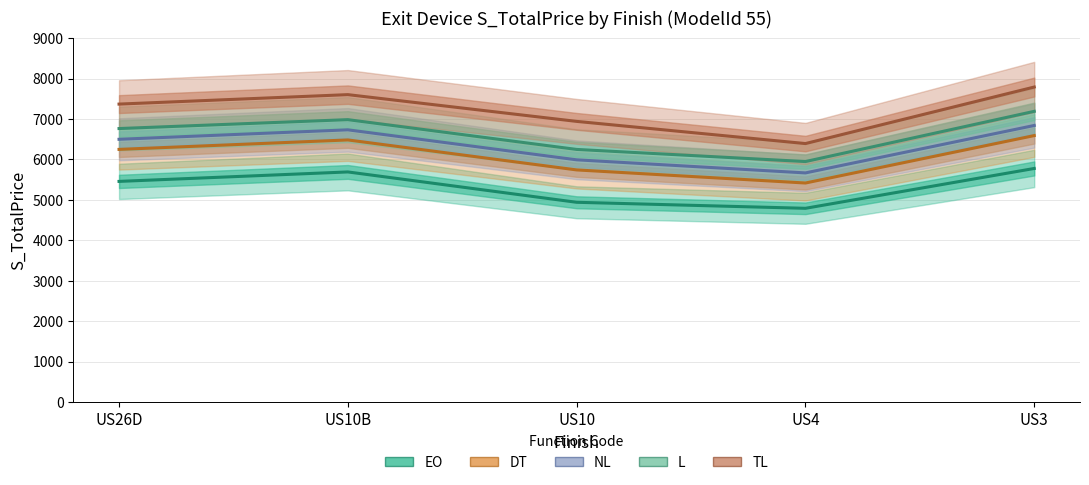

What is the minimum value shown in the chart?

4792